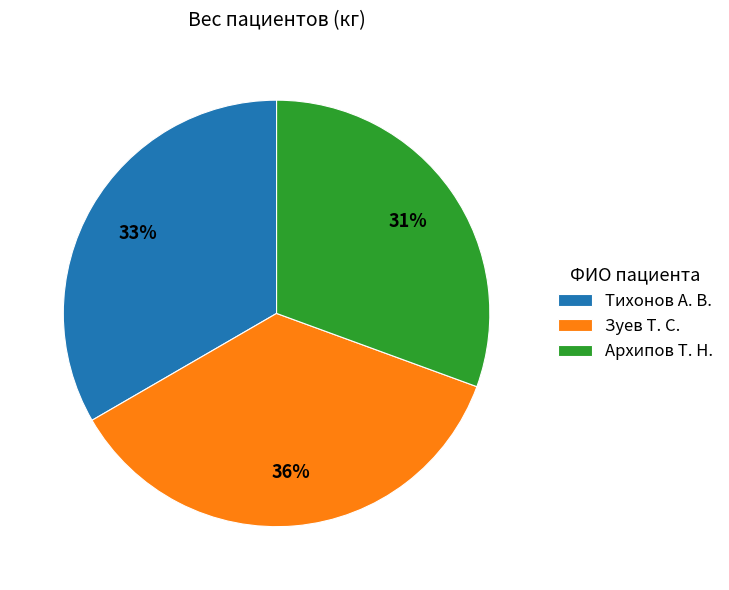

Approximately how many times larger is the value at Зуев Т. С. compared to Тихонов А. В.?

1.1